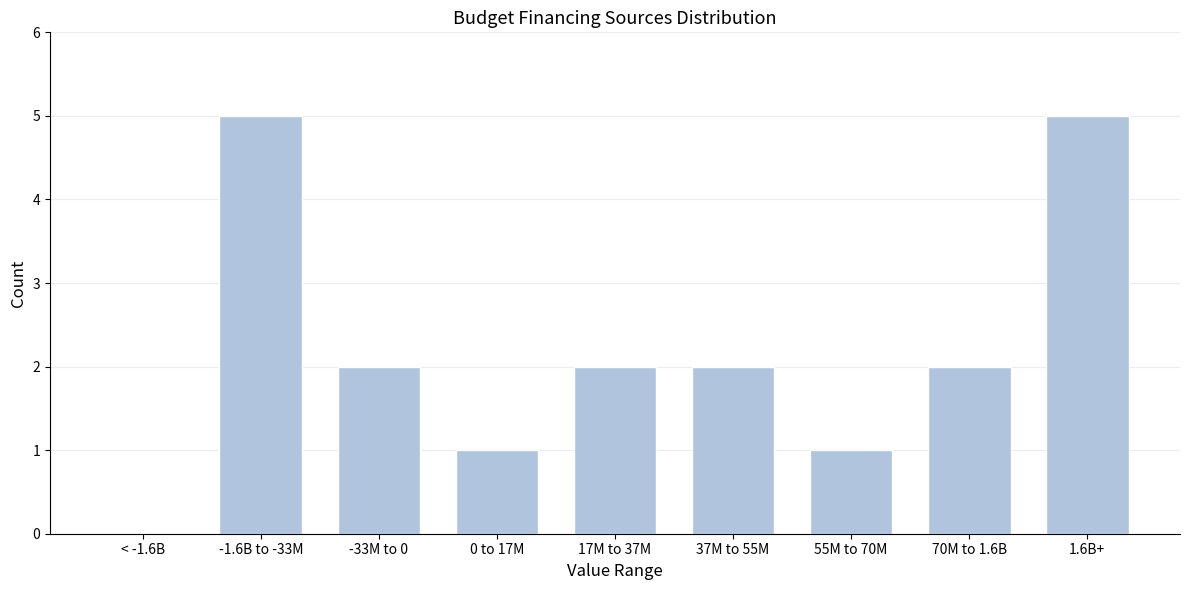

Reading left to right, what are all the values shown in this chart?

< -1.6B=0	-1.6B to -33M=5	-33M to 0=2	0 to 17M=1	17M to 37M=2	37M to 55M=2	55M to 70M=1	70M to 1.6B=2	1.6B+=5